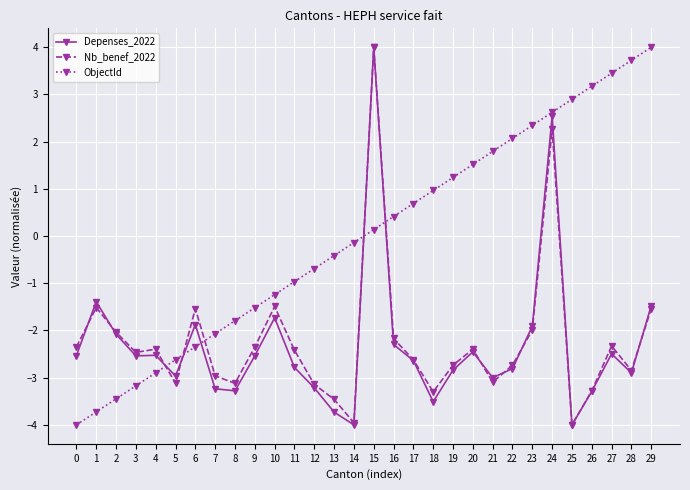

Rank the categories by ObjectId value from highest to lowest.

29, 28, 27, 26, 25, 24, 23, 22, 21, 20, 19, 18, 17, 16, 15, 14, 13, 12, 11, 10, 9, 8, 7, 6, 5, 4, 3, 2, 1, 0